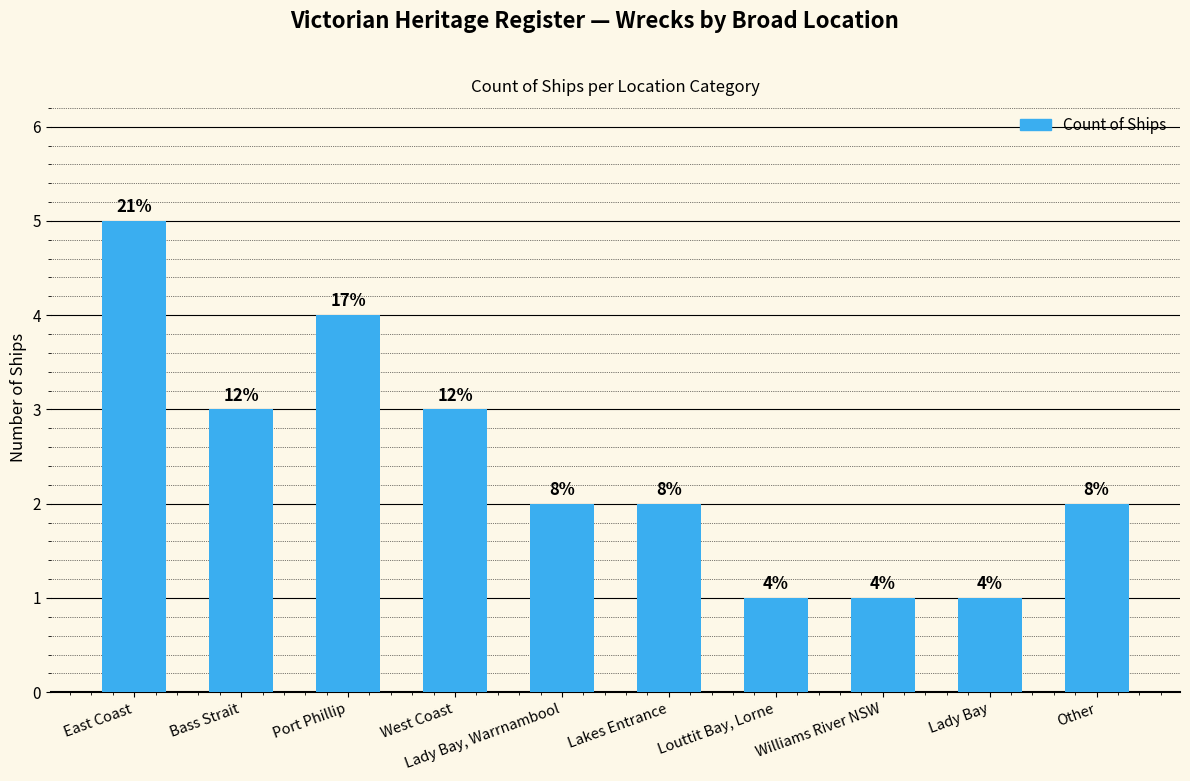

What position from the right is East Coast?

10